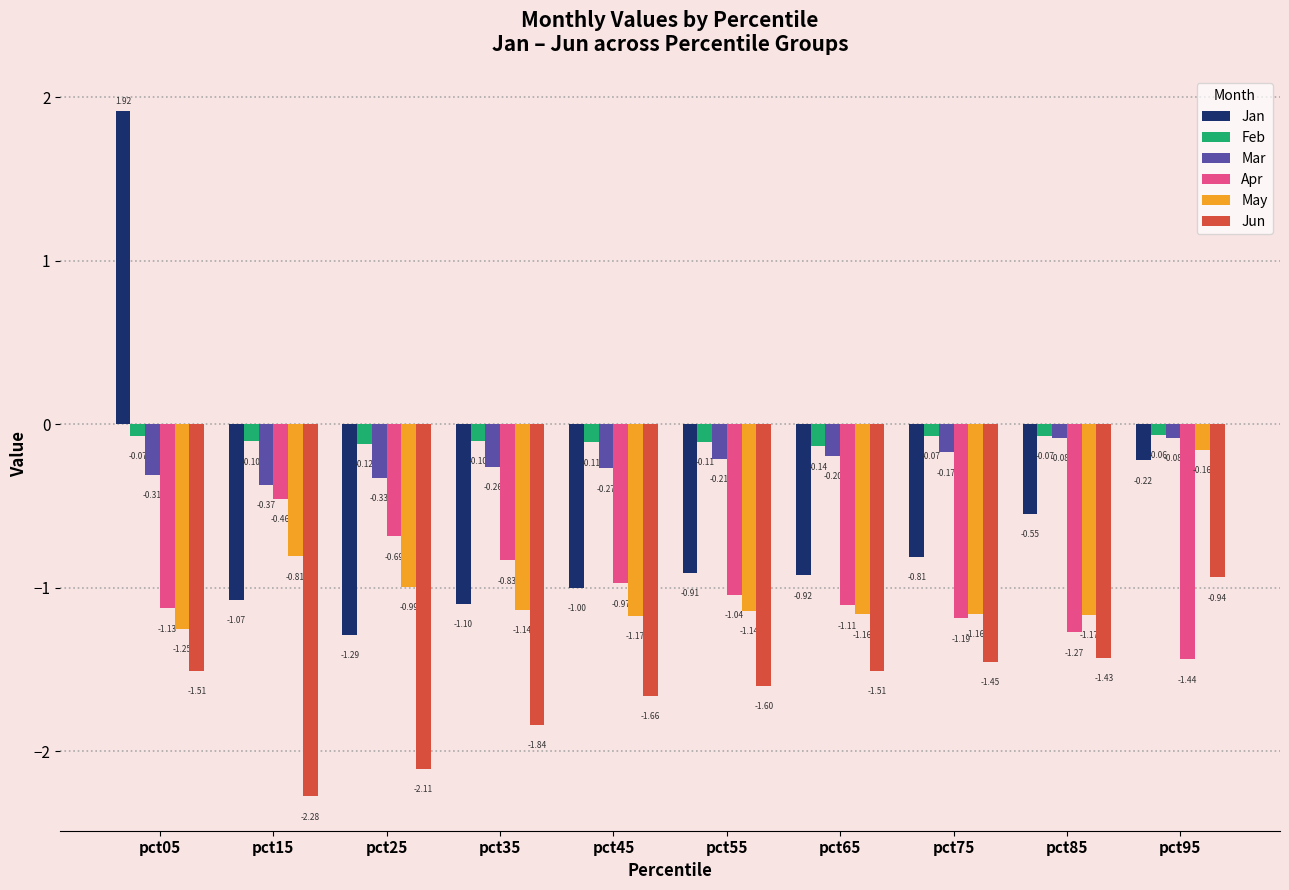

At pct25, list the series in order from smallest to largest.

Jun, Jan, May, Apr, Mar, Feb